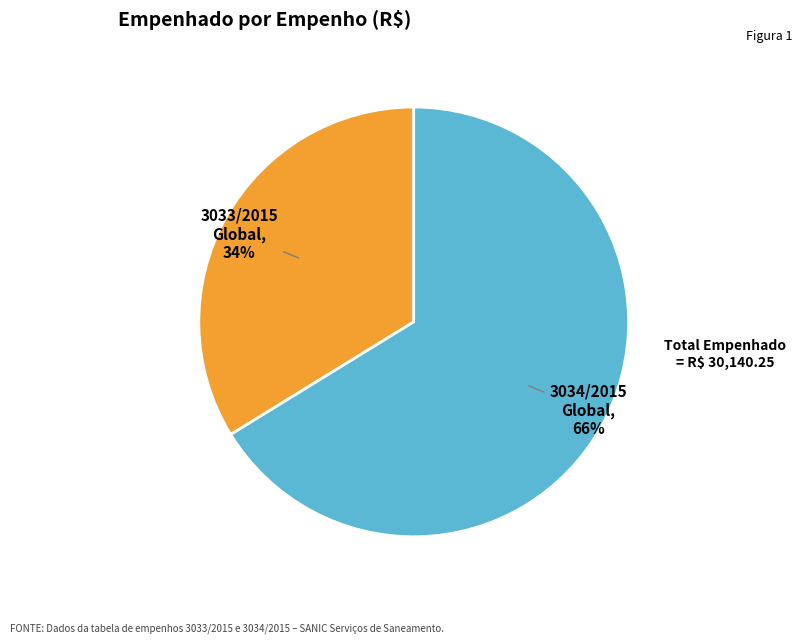

To the nearest percent, what is the average slice percentage?

50%